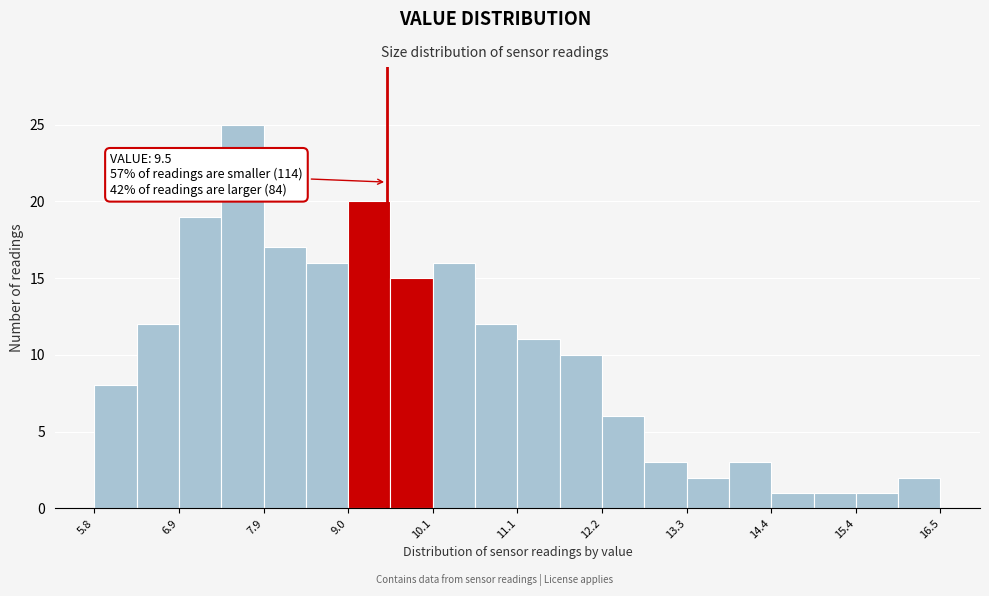

Read against the x-axis, roughly where is the centre of the tallest bar?

7.6